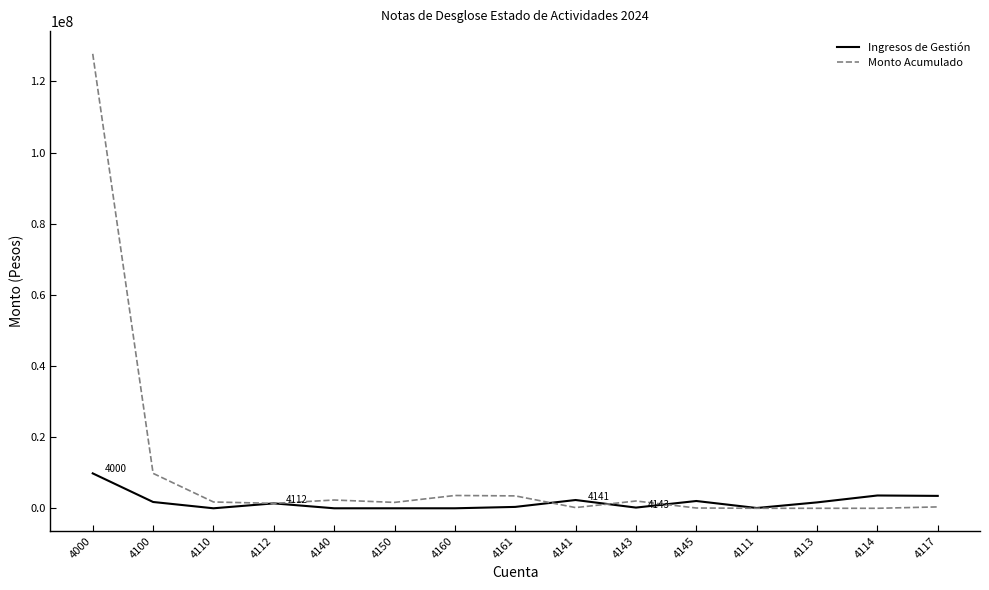

The value of Ingresos de Gestión at 4150 is 6164066.4. True or false?

False